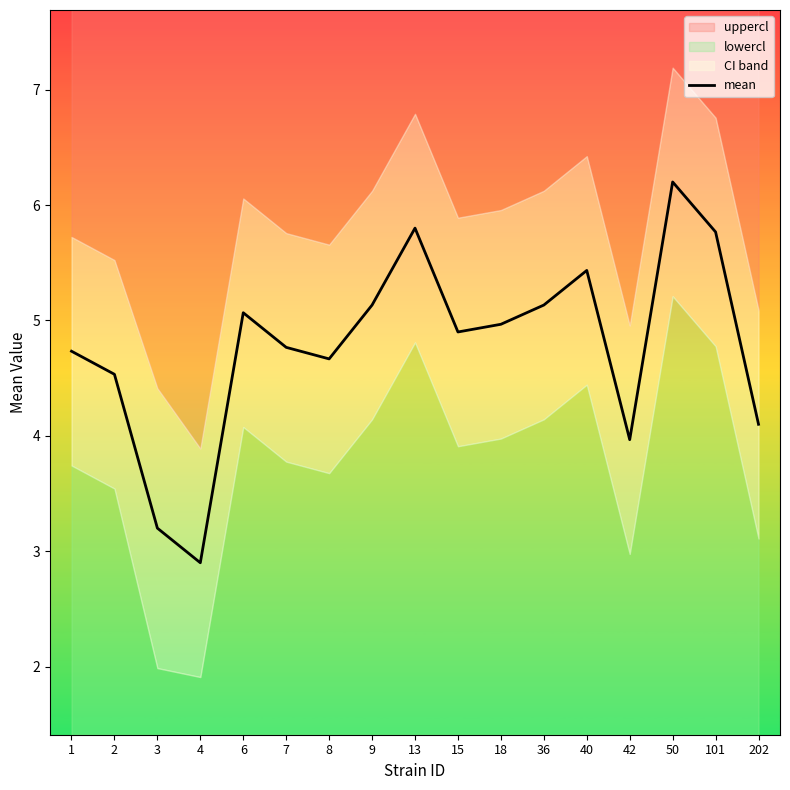

What is the ratio of the value at 18 to the value at 2?

1.1